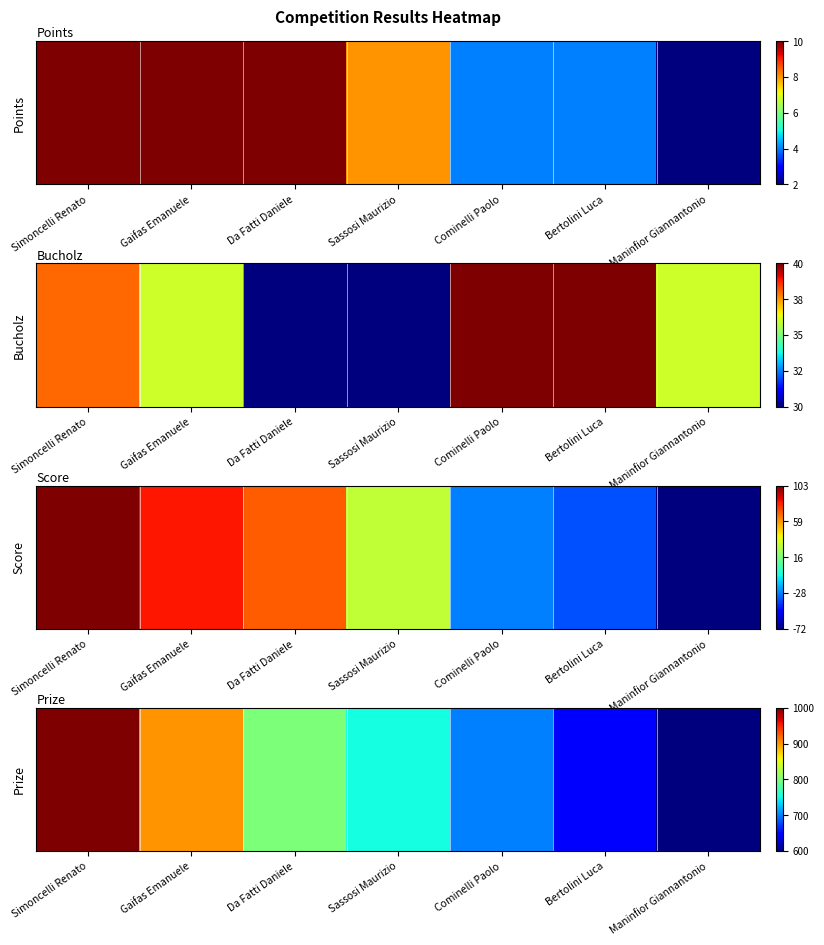

What is the greatest value displayed?

1000